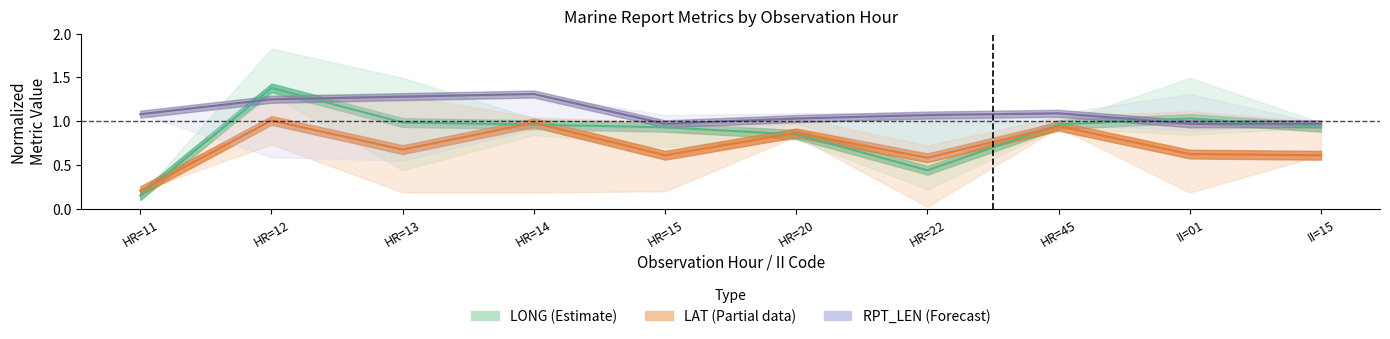

What is the minimum value shown in the chart?

0.2